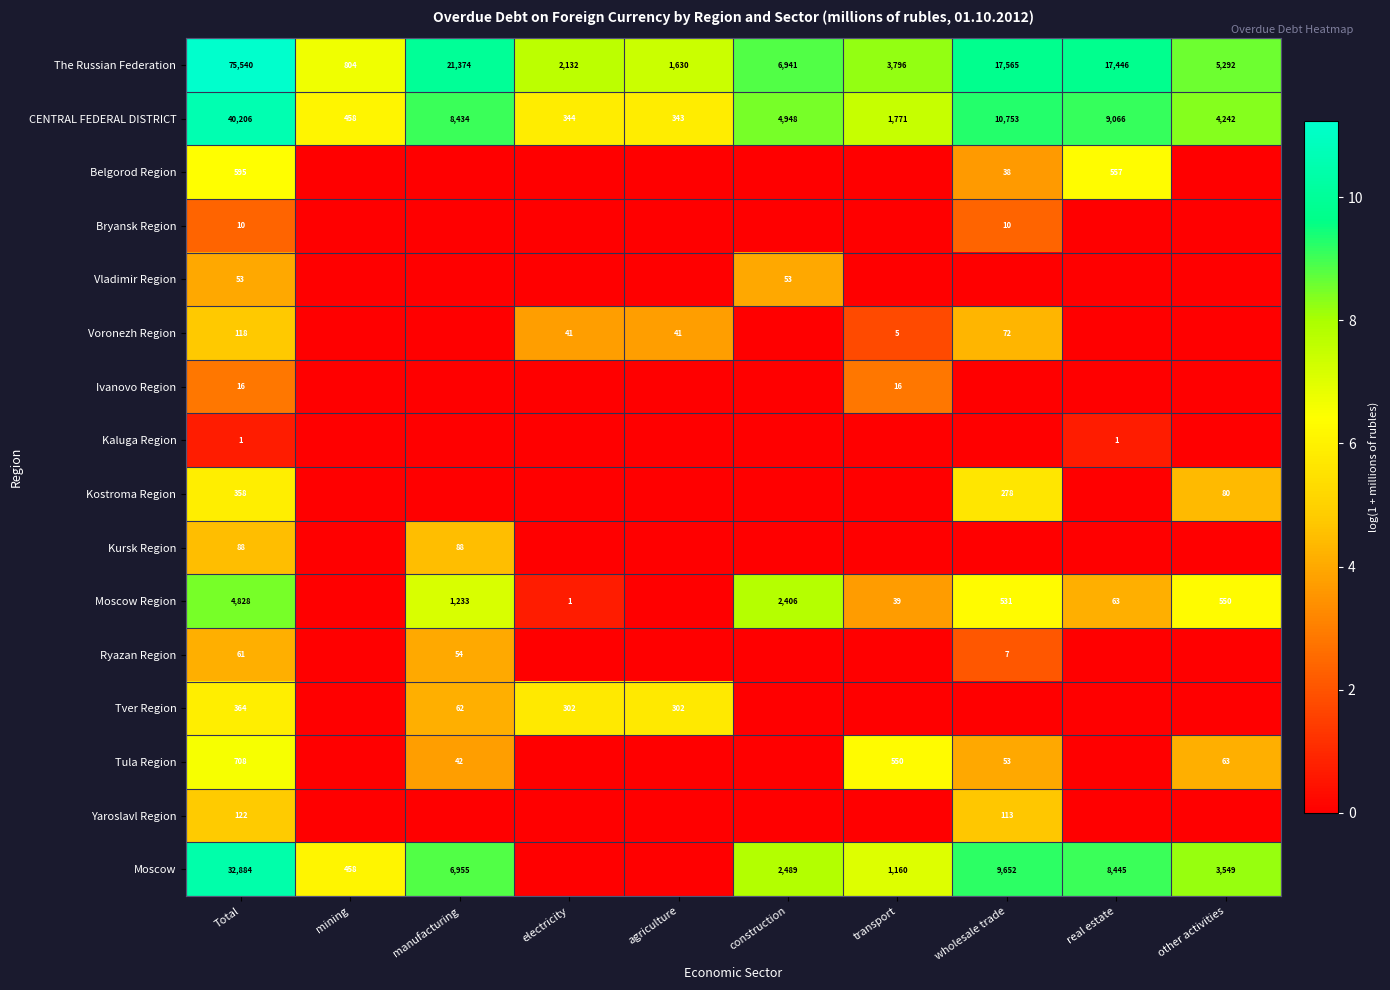

How many data points does each series have?

10